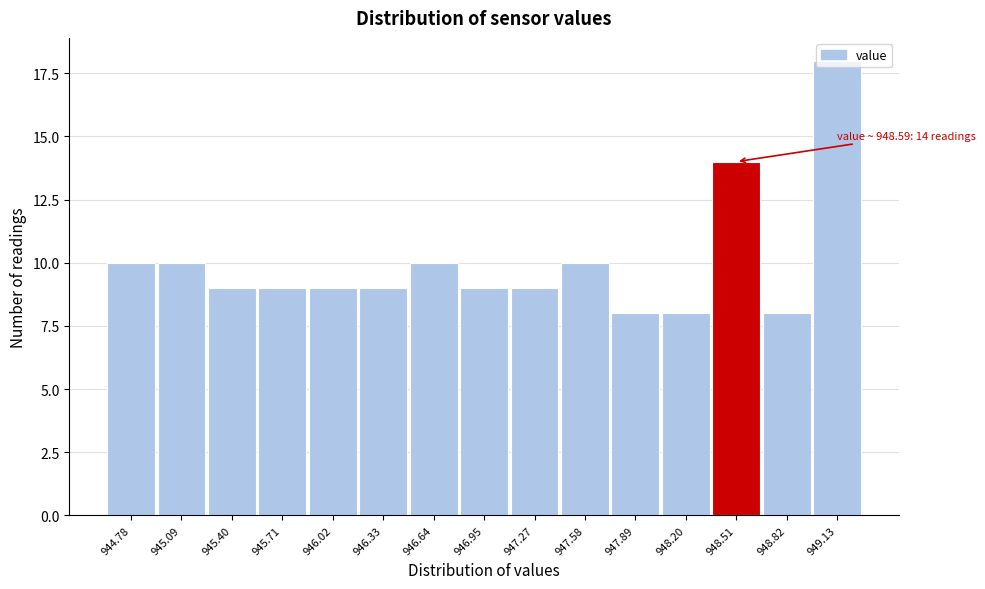

Where is the data nearest to the value 13?

948.51